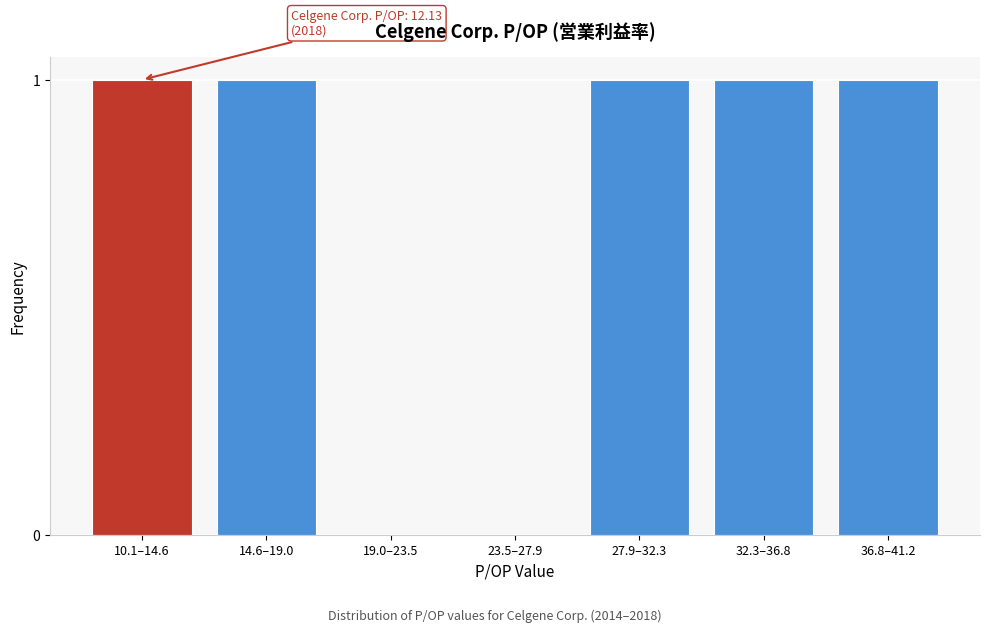

Reading left to right, what are all the values shown in this chart?

10.1–14.6=1	14.6–19.0=1	19.0–23.5=0	23.5–27.9=0	27.9–32.3=1	32.3–36.8=1	36.8–41.2=1